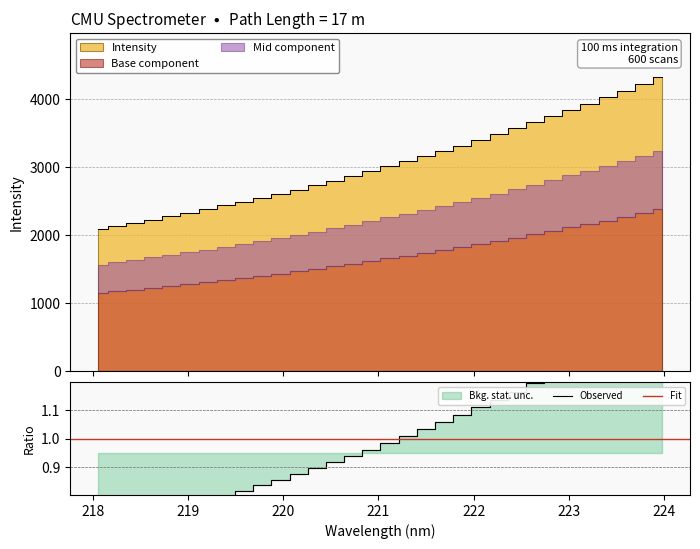

Reading left to right, list all the values displayed in this chart.

218.0596=2087.4	218.2508=2133.6	218.442=2177.9	218.6332=2225.7	218.8244=2273.7	219.0156=2325.6	219.2067=2378.4	219.3979=2433.1	219.589=2488.8	219.7801=2546.4	219.9712=2605.6	220.1623=2667.5	220.3533=2733.1	220.5444=2798.7	220.7354=2866.1	220.9264=2935.4	221.1174=3009.3	221.3083=3084.0	221.4993=3156.1	221.6902=3229.7	221.8812=3312.4	222.0721=3394.5	222.263=3478.0	222.4538=3565.1	222.6447=3653.8	222.8355=3744.7	223.0264=3836.1	223.2172=3927.2	223.408=4021.7	223.5987=4119.2	223.7895=4219.2	223.9802=4320.9